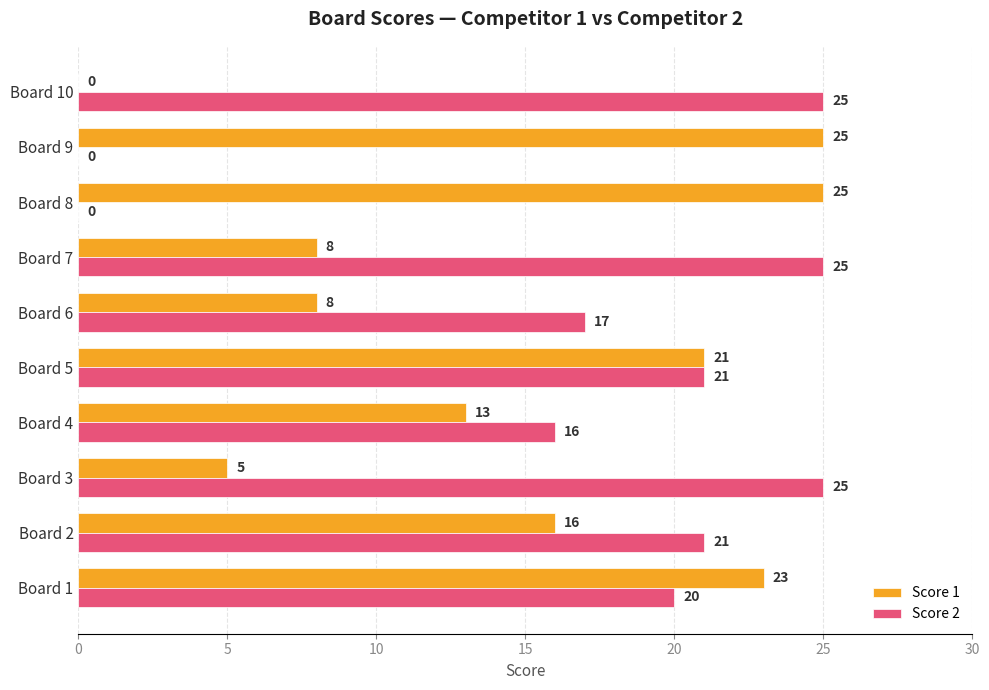

What is the sum of all Score 2 values?

170